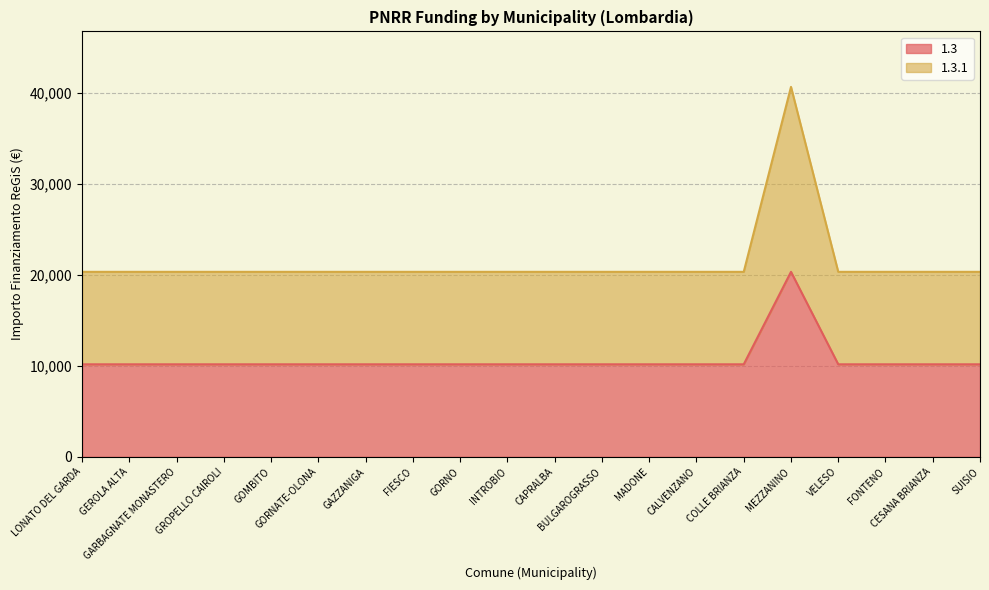

What is the value of the 1.3 point at the 11th from the left?

10172